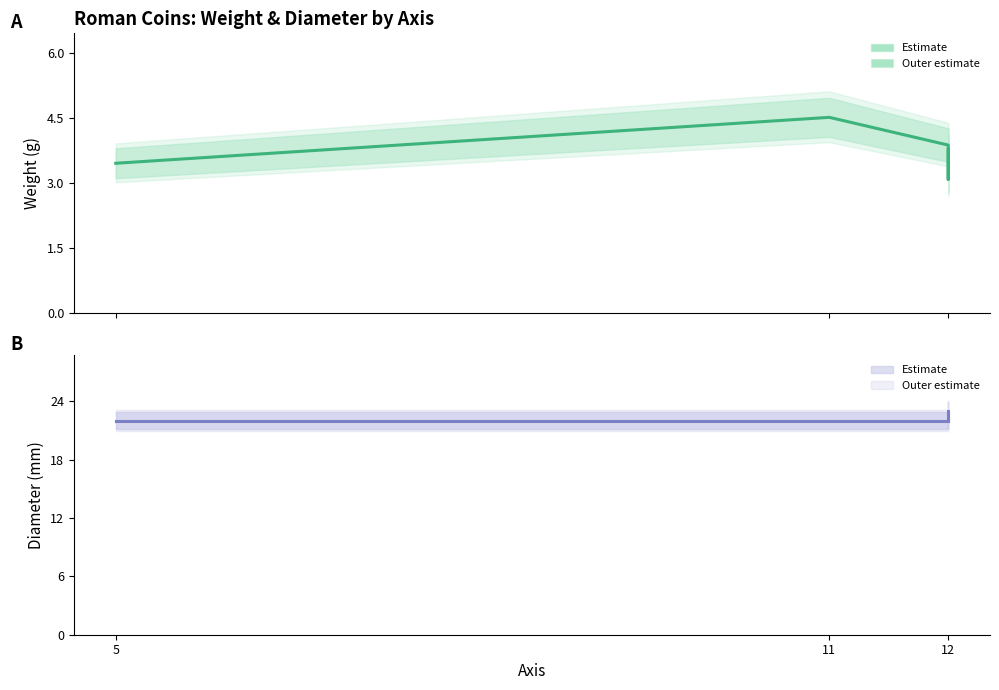

The value of diameter at 11 is 22.0. True or false?

True